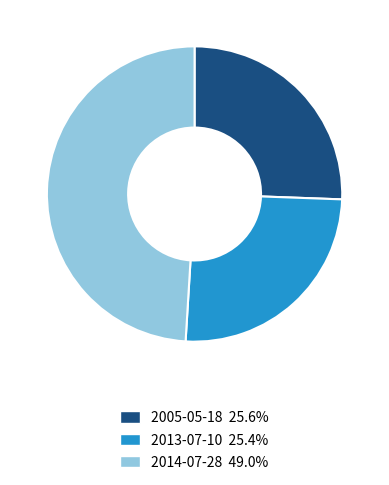

Between 2014-07-28 and 2013-07-10, which is larger?

2014-07-28